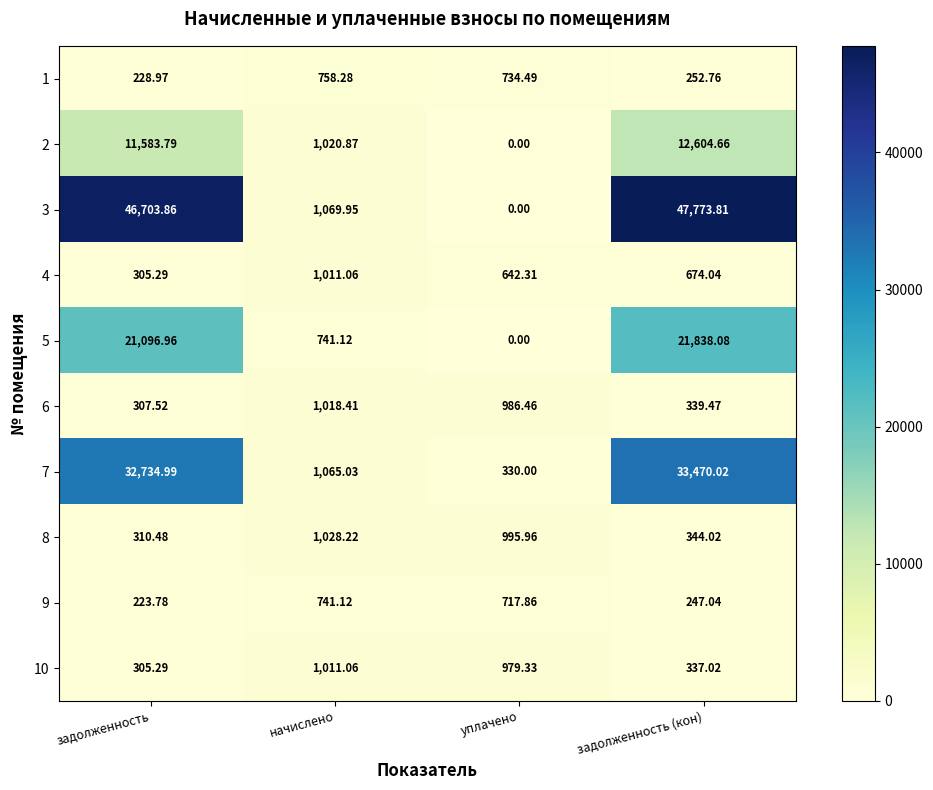

How many data points in 3 are above 46703?

2